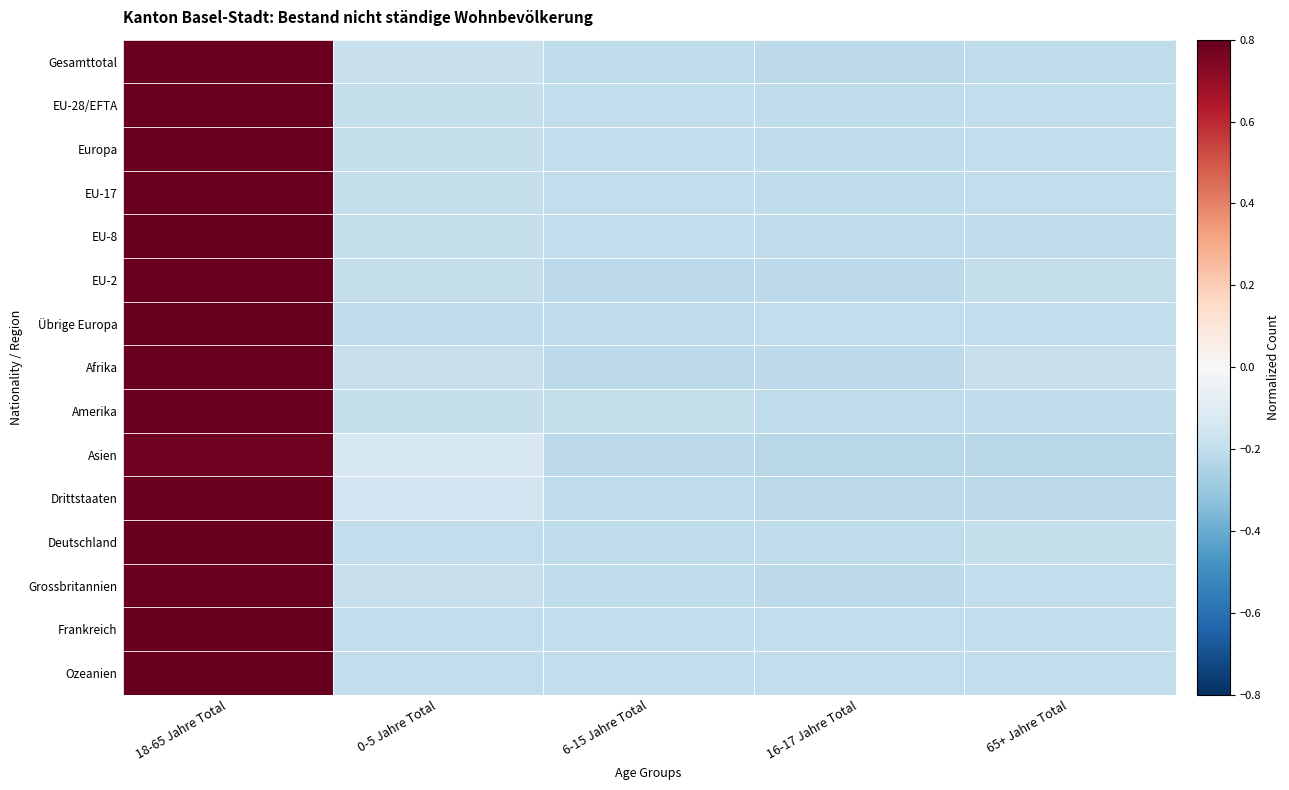

Reading left to right, extract all data points from this chart.

Gesamttotal: 18-65 Jahre Total=0.8	0-5 Jahre Total=-0.2	6-15 Jahre Total=-0.2	16-17 Jahre Total=-0.2	65+ Jahre Total=-0.2
EU-28/EFTA: 18-65 Jahre Total=0.8	0-5 Jahre Total=-0.2	6-15 Jahre Total=-0.2	16-17 Jahre Total=-0.2	65+ Jahre Total=-0.2
Europa: 18-65 Jahre Total=0.8	0-5 Jahre Total=-0.2	6-15 Jahre Total=-0.2	16-17 Jahre Total=-0.2	65+ Jahre Total=-0.2
EU-17: 18-65 Jahre Total=0.8	0-5 Jahre Total=-0.2	6-15 Jahre Total=-0.2	16-17 Jahre Total=-0.2	65+ Jahre Total=-0.2
EU-8: 18-65 Jahre Total=0.8	0-5 Jahre Total=-0.2	6-15 Jahre Total=-0.2	16-17 Jahre Total=-0.2	65+ Jahre Total=-0.2
EU-2: 18-65 Jahre Total=0.8	0-5 Jahre Total=-0.2	6-15 Jahre Total=-0.2	16-17 Jahre Total=-0.2	65+ Jahre Total=-0.2
Übrige Europa: 18-65 Jahre Total=0.8	0-5 Jahre Total=-0.2	6-15 Jahre Total=-0.2	16-17 Jahre Total=-0.2	65+ Jahre Total=-0.2
Afrika: 18-65 Jahre Total=0.8	0-5 Jahre Total=-0.2	6-15 Jahre Total=-0.2	16-17 Jahre Total=-0.2	65+ Jahre Total=-0.2
Amerika: 18-65 Jahre Total=0.8	0-5 Jahre Total=-0.2	6-15 Jahre Total=-0.2	16-17 Jahre Total=-0.2	65+ Jahre Total=-0.2
Asien: 18-65 Jahre Total=0.8	0-5 Jahre Total=-0.1	6-15 Jahre Total=-0.2	16-17 Jahre Total=-0.2	65+ Jahre Total=-0.2
Drittstaaten: 18-65 Jahre Total=0.8	0-5 Jahre Total=-0.2	6-15 Jahre Total=-0.2	16-17 Jahre Total=-0.2	65+ Jahre Total=-0.2
Deutschland: 18-65 Jahre Total=0.8	0-5 Jahre Total=-0.2	6-15 Jahre Total=-0.2	16-17 Jahre Total=-0.2	65+ Jahre Total=-0.2
Grossbritannien: 18-65 Jahre Total=0.8	0-5 Jahre Total=-0.2	6-15 Jahre Total=-0.2	16-17 Jahre Total=-0.2	65+ Jahre Total=-0.2
Frankreich: 18-65 Jahre Total=0.8	0-5 Jahre Total=-0.2	6-15 Jahre Total=-0.2	16-17 Jahre Total=-0.2	65+ Jahre Total=-0.2
Ozeanien: 18-65 Jahre Total=0.8	0-5 Jahre Total=-0.2	6-15 Jahre Total=-0.2	16-17 Jahre Total=-0.2	65+ Jahre Total=-0.2